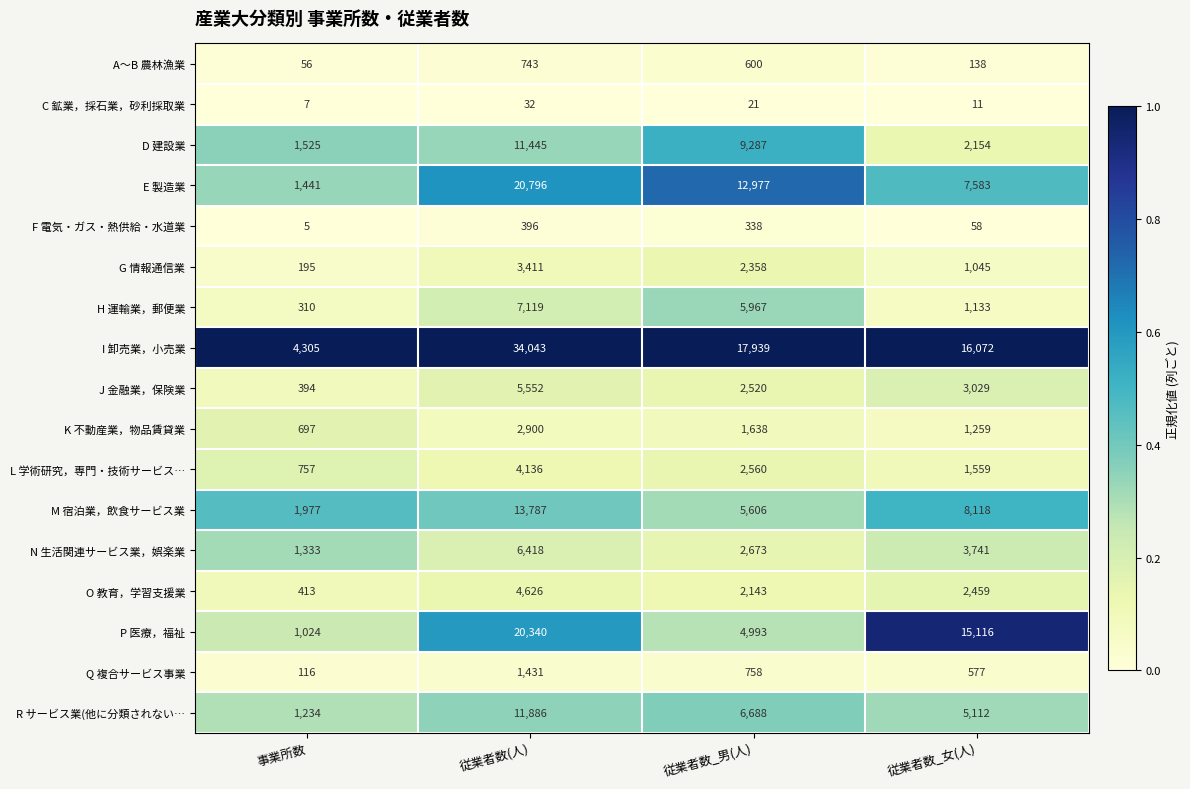

At which category is the sum across all series the highest?

従業者数(人)